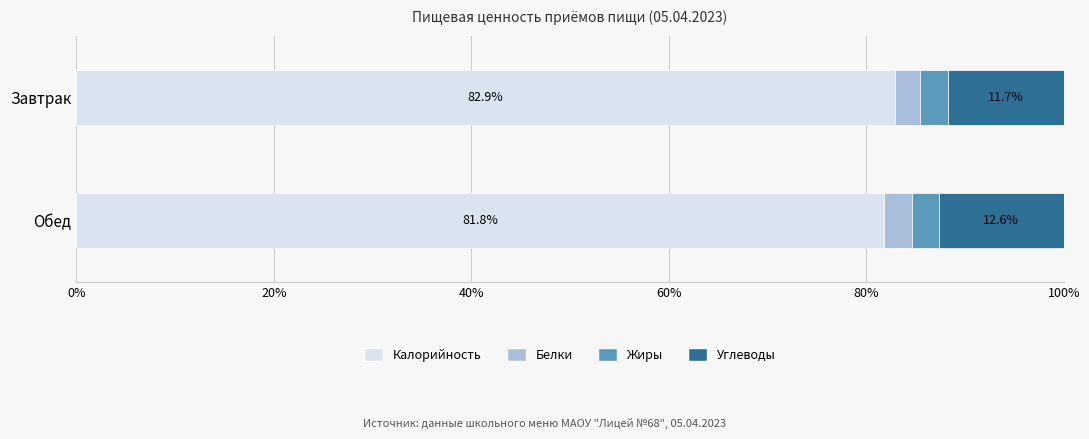

What is the sum of the Калорийность values at Обед and Завтрак?

164.7